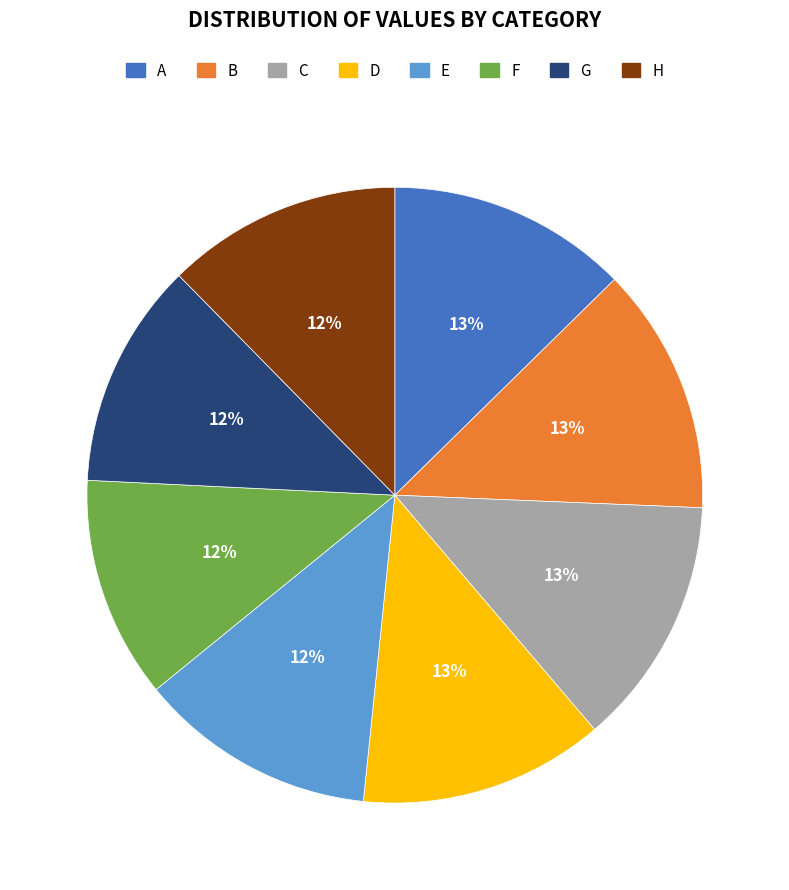

To the nearest percent, what portion does G represent?

12%